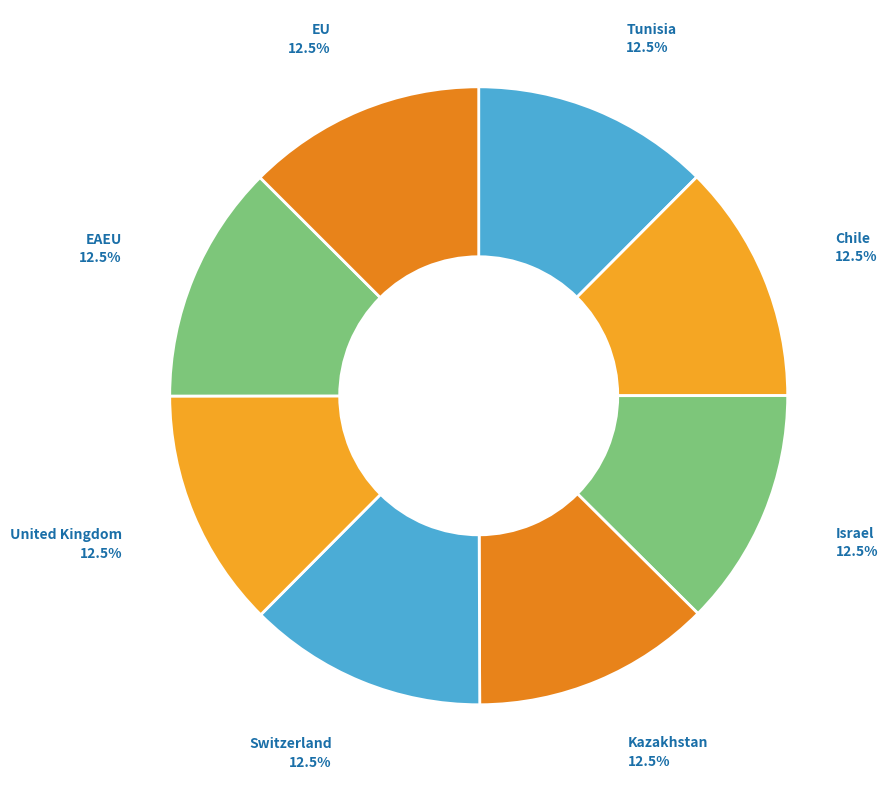

Rank the categories by value from highest to lowest.

United Kingdom, Chile, Switzerland, EU, Kazakhstan, EAEU, Tunisia, Israel